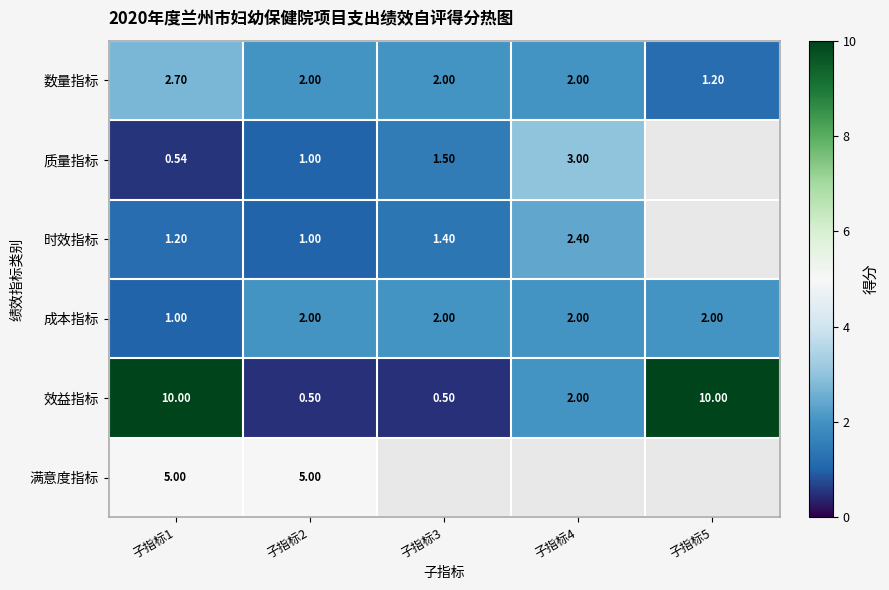

True or false: 成本指标 has a value of 2.8 at 子指标3.

False